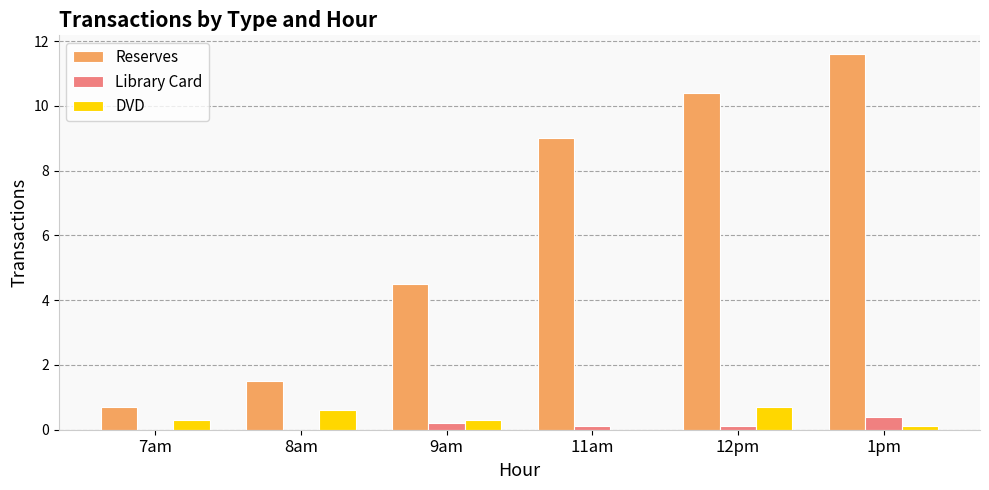

The Library Card series shows 0.2 at 9am. True or false?

True